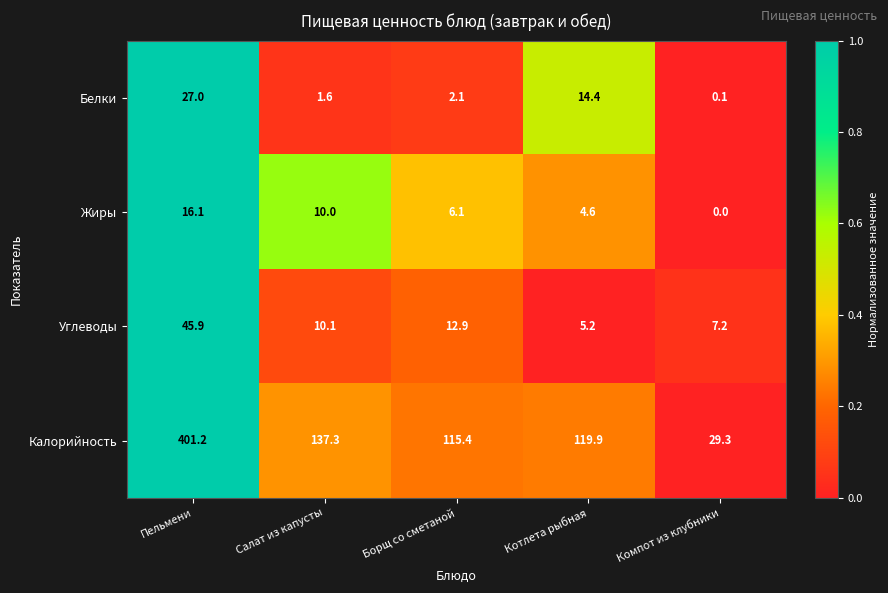

The Белки series shows 0.1 at Компот из клубники. True or false?

True